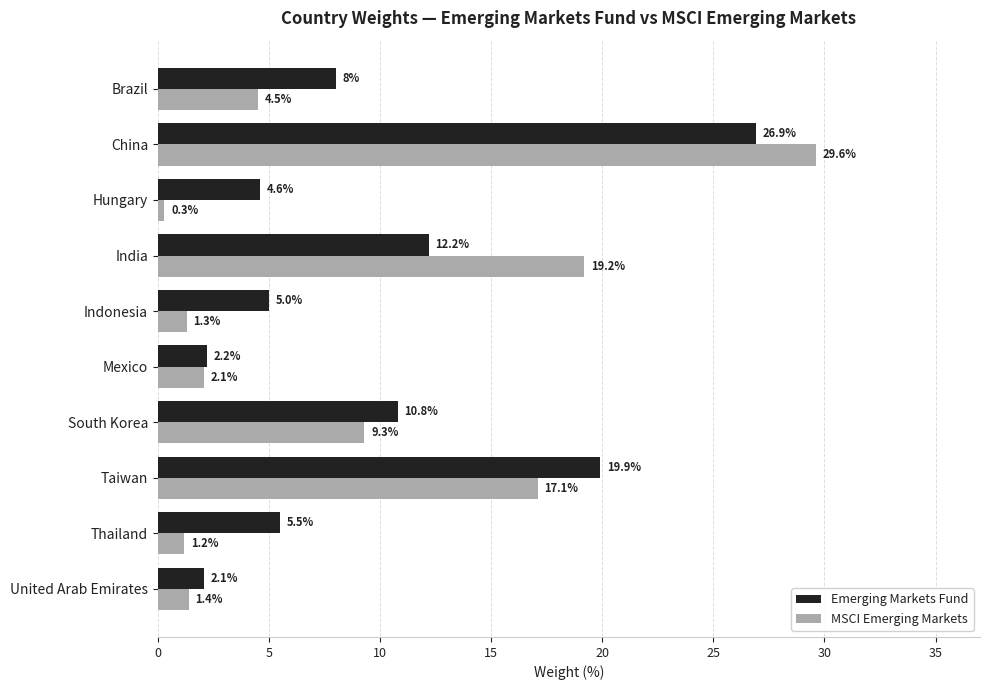

What is the sum of all MSCI Emerging Markets values?

86.0